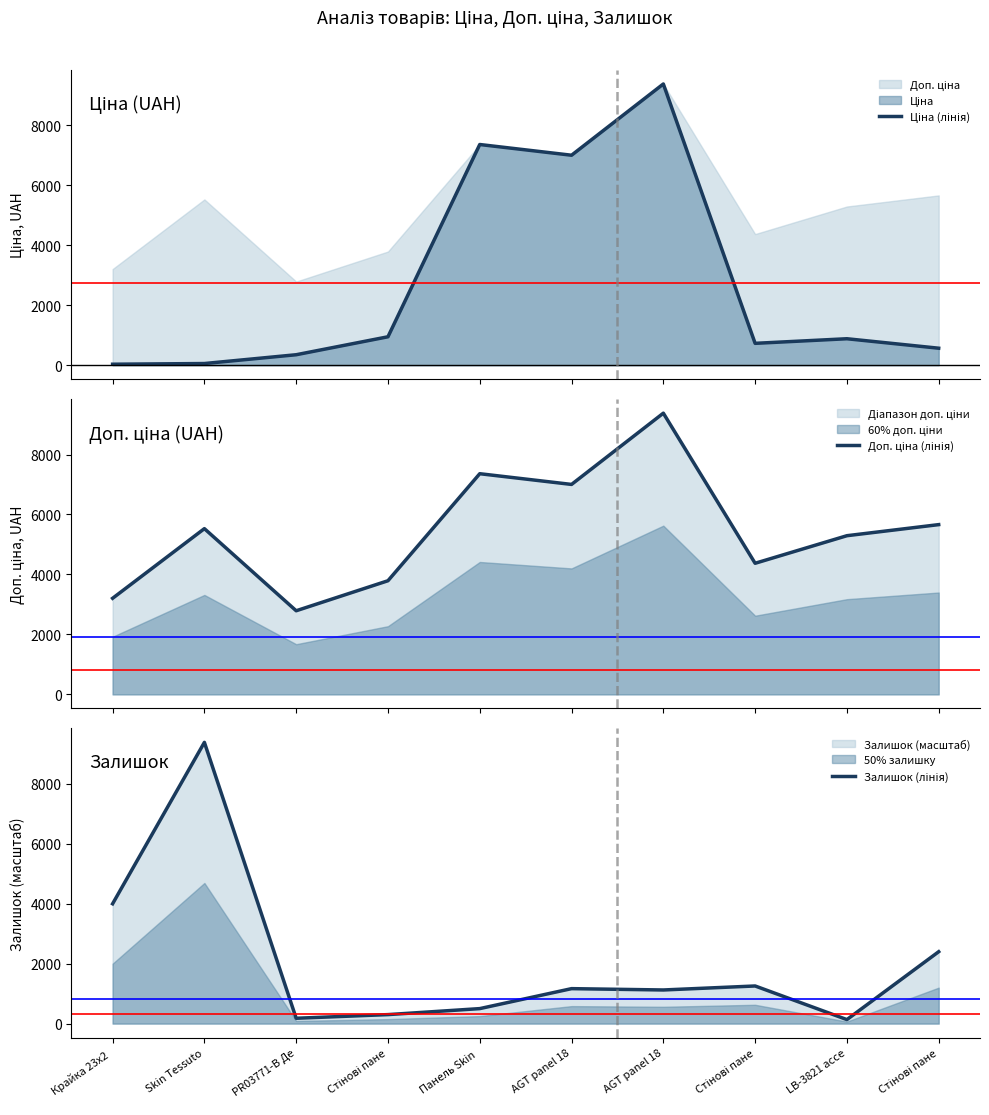

Which series ends up on top after the final intersection of Доп. ціна (лінія) and Залишок (лінія)?

Доп. ціна (лінія)